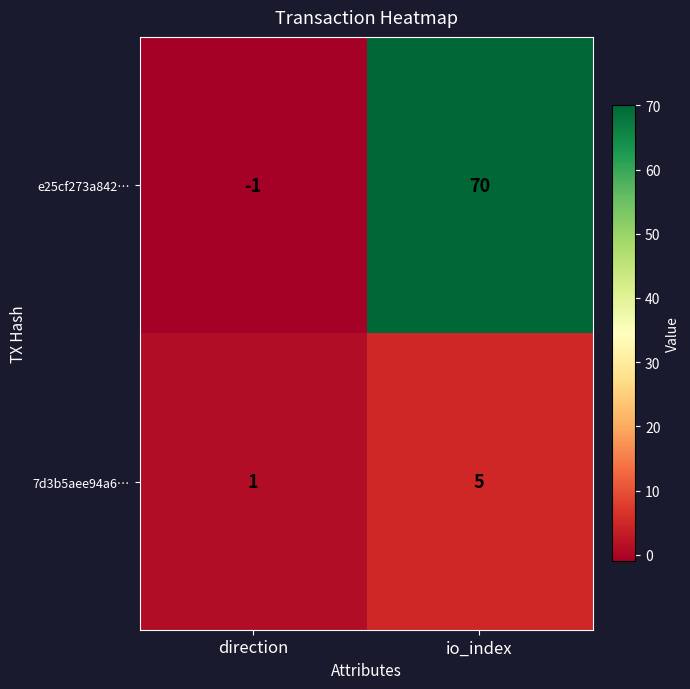

Which series has the largest total across all categories?

e25cf273a842…